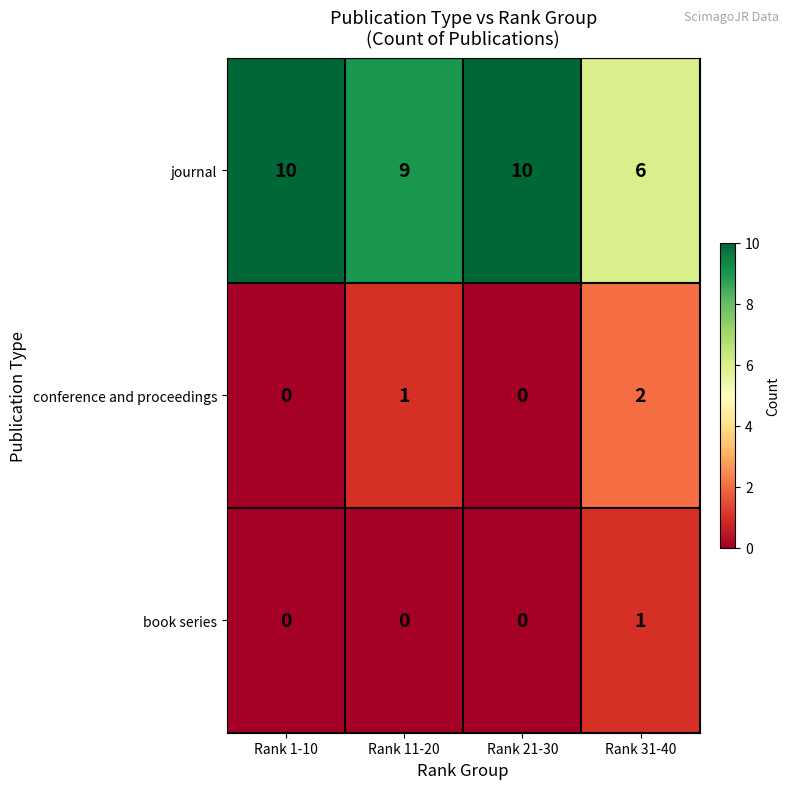

Reading left to right, extract all data points from this chart.

journal: Rank 1-10=10	Rank 11-20=9	Rank 21-30=10	Rank 31-40=6
conference and proceedings: Rank 1-10=0	Rank 11-20=1	Rank 21-30=0	Rank 31-40=2
book series: Rank 1-10=0	Rank 11-20=0	Rank 21-30=0	Rank 31-40=1